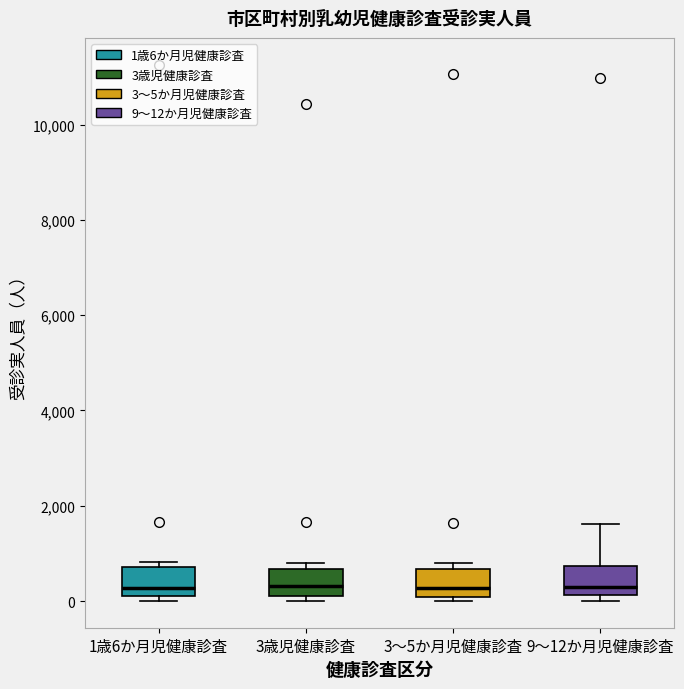

Reading left to right, read every box against the y-axis: the position of its median line, the range the box covers, and the ends of its whiskers. The values are not printed on the chart, so give them approximately, as read against the axis.

1歳6か月児健康診査: median 200 (just above the box's lower edge), box 200 to 800, whiskers 0 to 800 (just above the box's upper edge)
3歳児健康診査: median 400, box 200 to 600, whiskers 0 to 800
3～5か月児健康診査: median 200, box 0 to 600, whiskers 0 (just below the box's lower edge) to 800
9～12か月児健康診査: median 200 (just above the box's lower edge), box 200 to 800, whiskers 0 to 1600